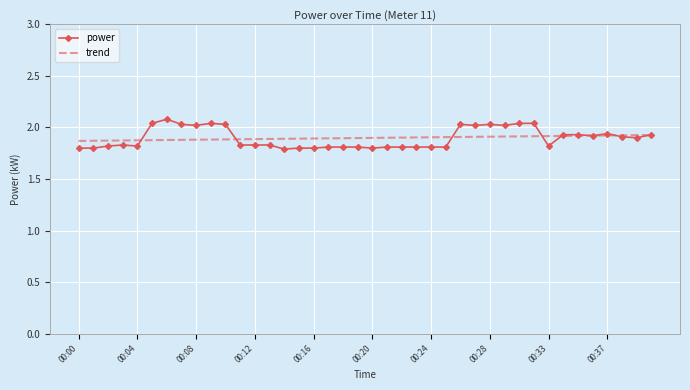

List the series in order of their peak value, lowest first.

trend, power